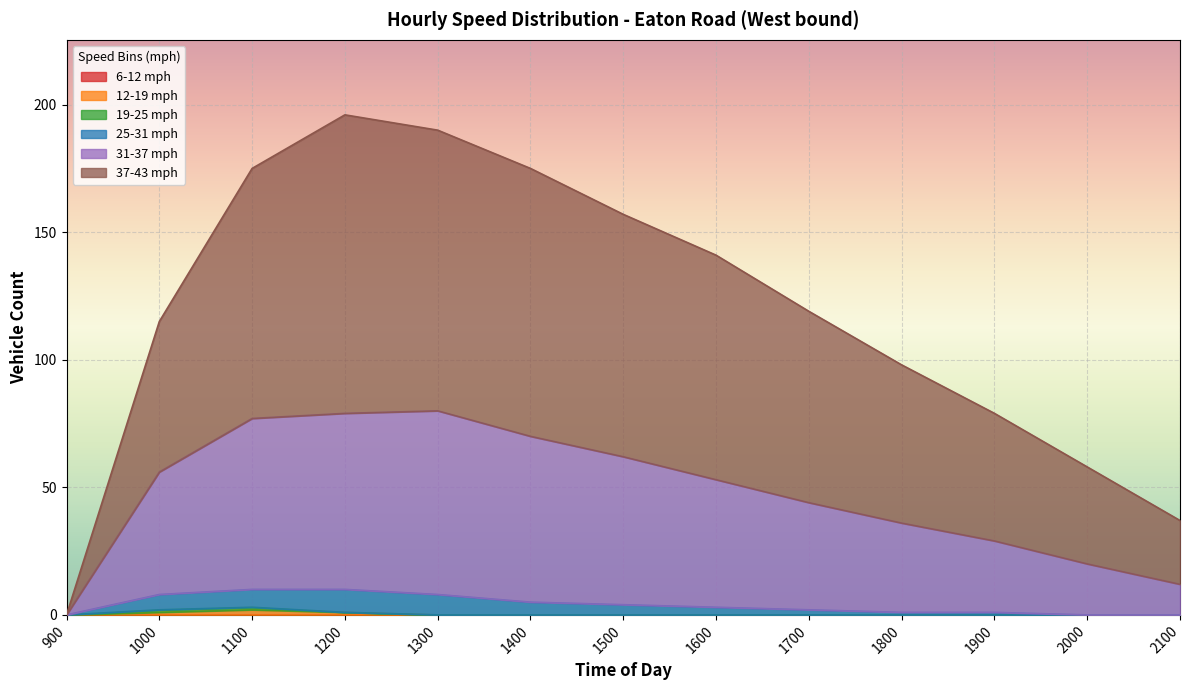

How many data points in 37-43 mph are above 119?

6